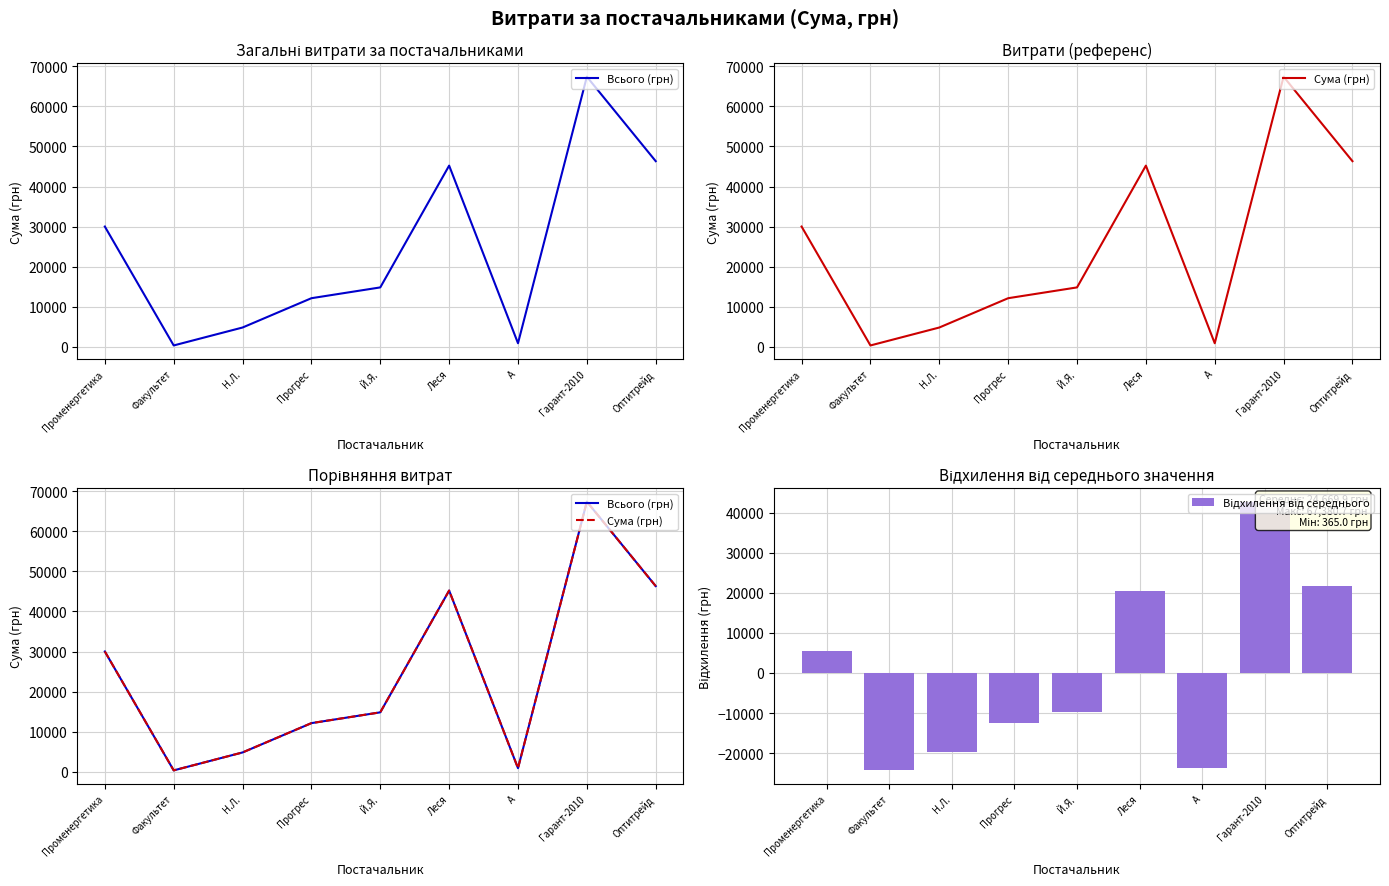

Reading left to right, transcribe all the data shown in this chart.

Всього (грн): Променергетика=30016.8	Факультет=365.0	Н.Л.=4837.3	Прогрес=12147.0	Й.Я.=14838.8	Леся=45208.0	А=916.9	Гарант-2010=67380.7	Оптитрейд=46318.3
Сума (грн): Променергетика=30016.8	Факультет=365.0	Н.Л.=4837.3	Прогрес=12147.0	Й.Я.=14838.8	Леся=45208.0	А=916.9	Гарант-2010=67380.7	Оптитрейд=46318.3
Відхилення від середнього: Променергетика=5346.9	Факультет=-24304.9	Н.Л.=-19832.6	Прогрес=-12522.9	Й.Я.=-9831.1	Леся=20538.1	А=-23753.0	Гарант-2010=42710.8	Оптитрейд=21648.5